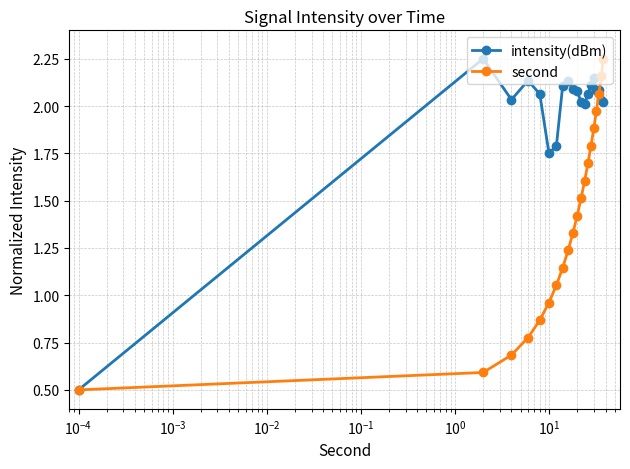

What are all the series names shown in the legend?

intensity(dBm), second